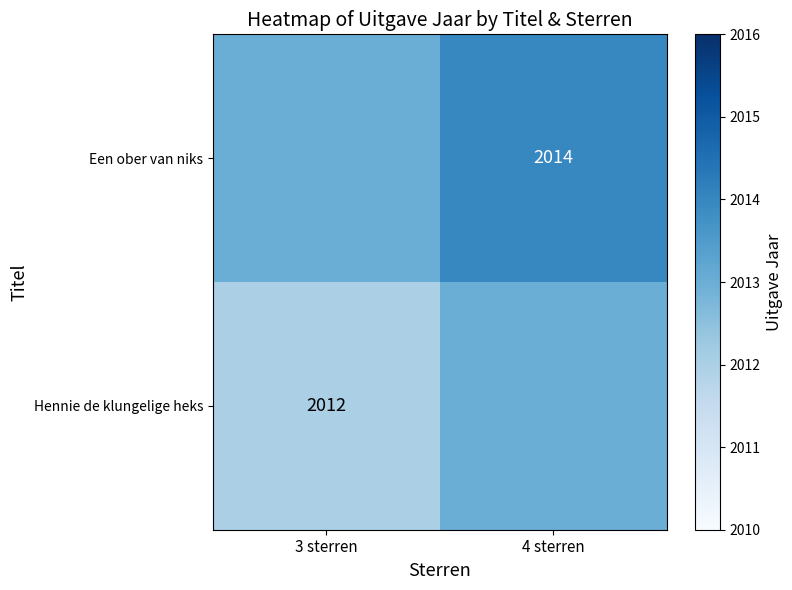

The value of Een ober van niks at 4 sterren is 2014. True or false?

True